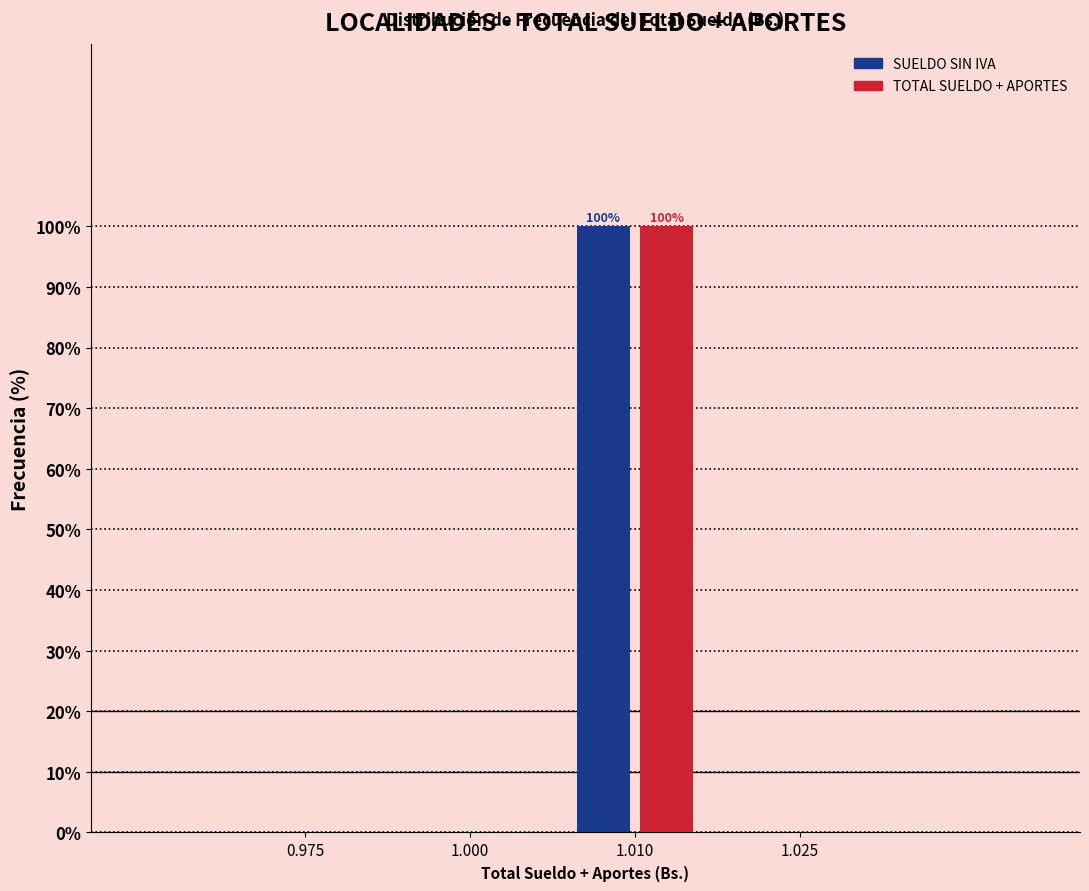

Reading left to right, list all the values displayed in this chart.

SUELDO SIN IVA: 0.975=0	1.000=0	1.010=100	1.025=0
TOTAL SUELDO + APORTES: 0.975=0	1.000=0	1.010=100	1.025=0